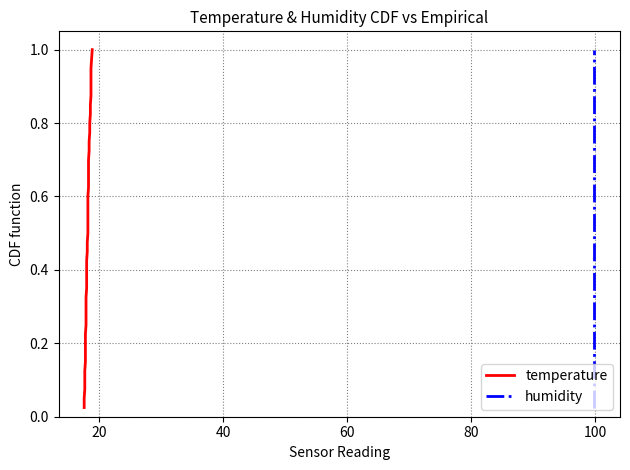

True or false: humidity has more than 1 interior local peaks.

False